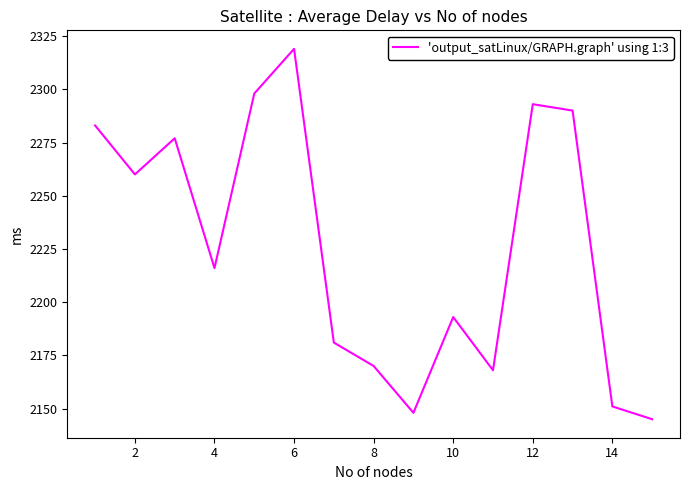

What is the maximum value shown in the chart?

2319